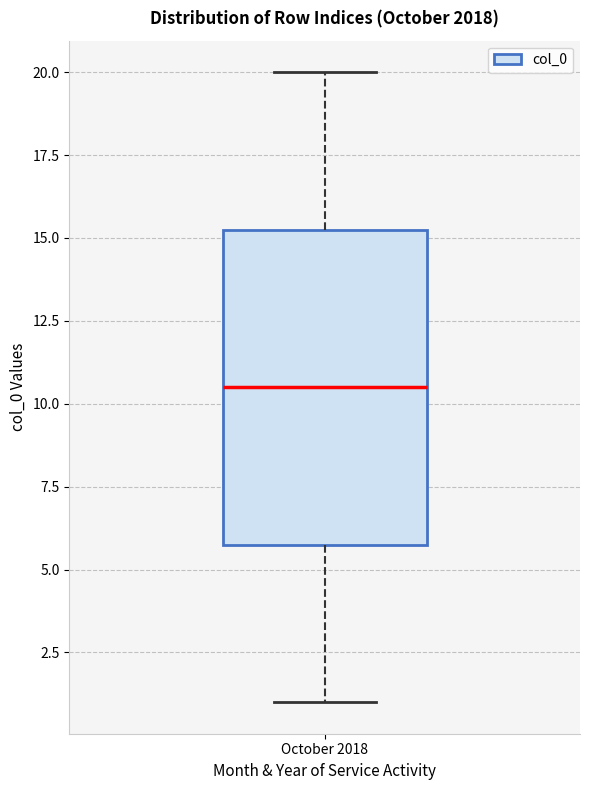

Read this box plot against the y-axis: the position of the median line, the range covered by the box, and the ends of both whiskers. The values are not printed on the chart, so give them approximately, as read against the axis.

median 10.5, box 6.0 to 15.5, whiskers 1.0 to 20.0